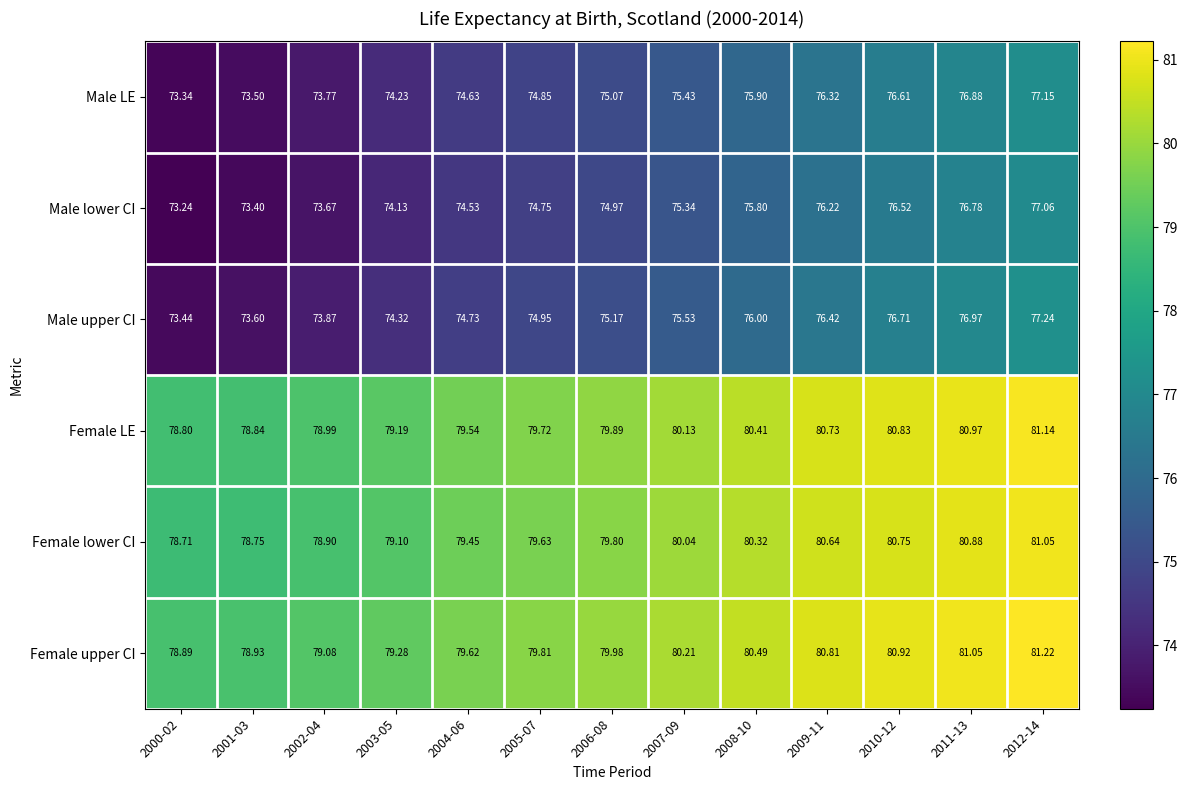

Which series has the largest range (max minus min)?

Male lower CI